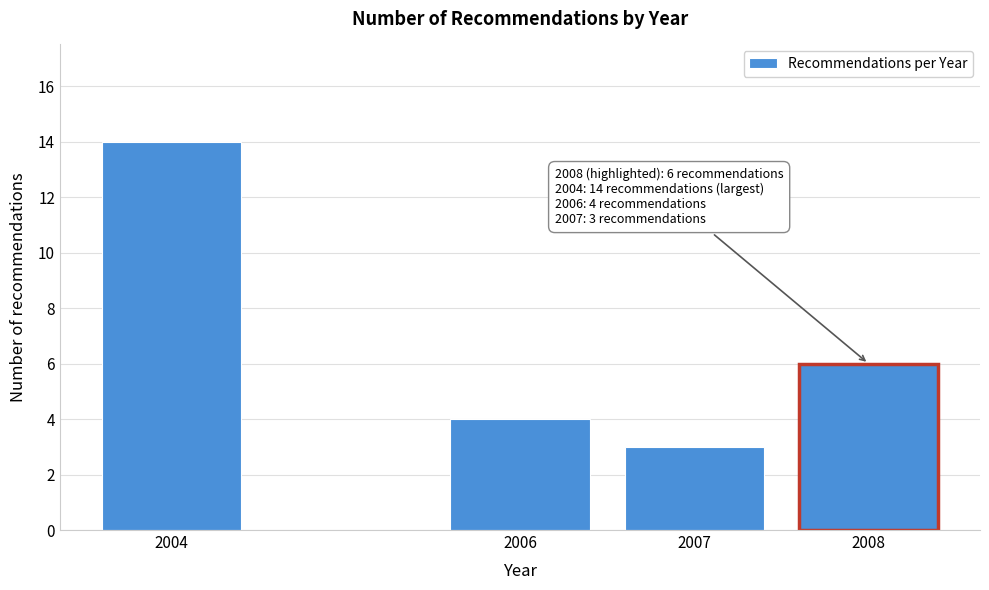

Reading left to right, extract all data points from this chart.

2004=14	2006=4	2007=3	2008=6